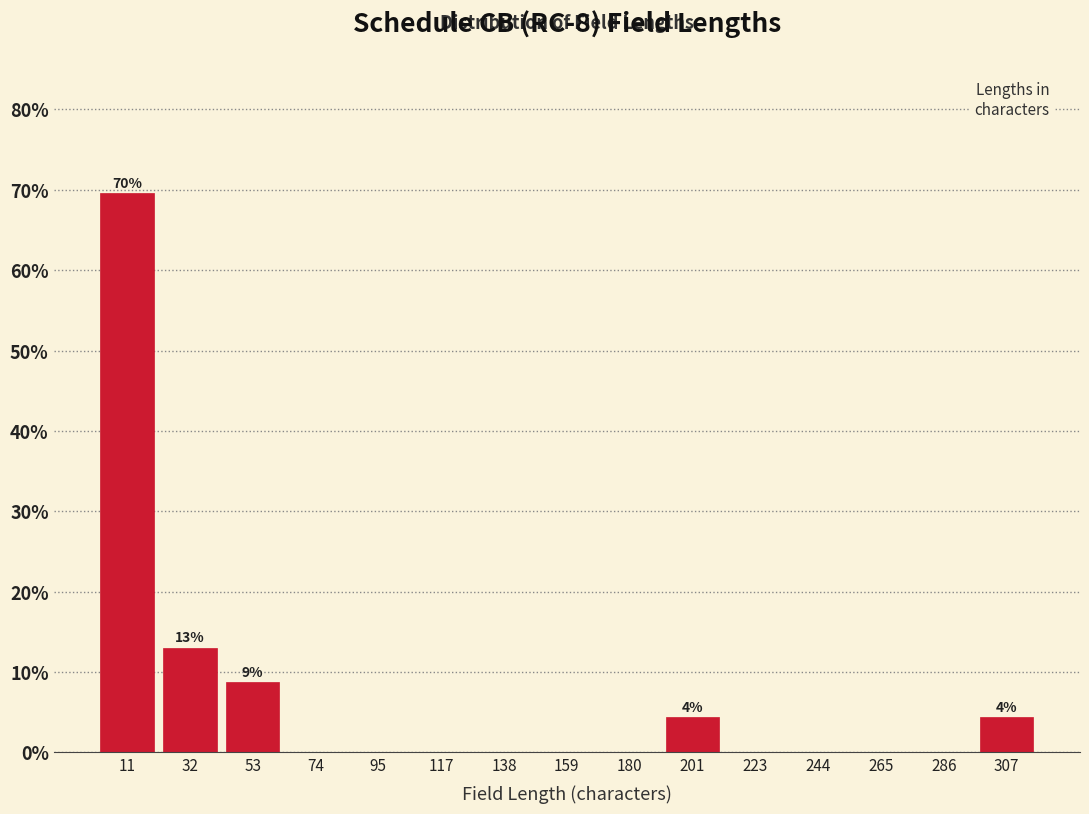

Which range on the x-axis has the tallest bar?

0 to 20